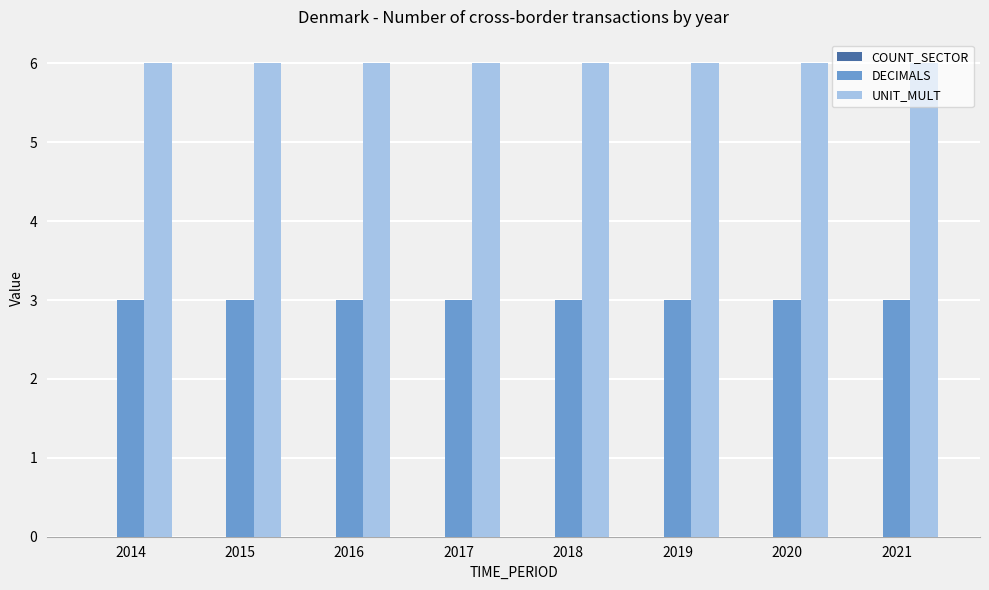

What is the sum of all DECIMALS values?

24